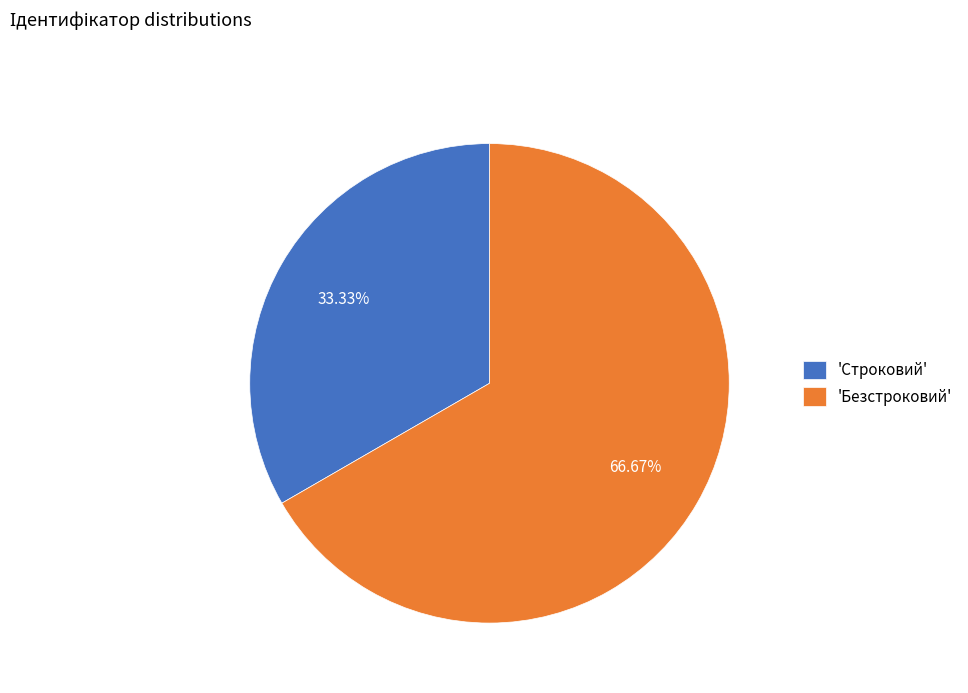

Is the sum of 'Безстроковий' and 'Строковий' greater than half?

Yes